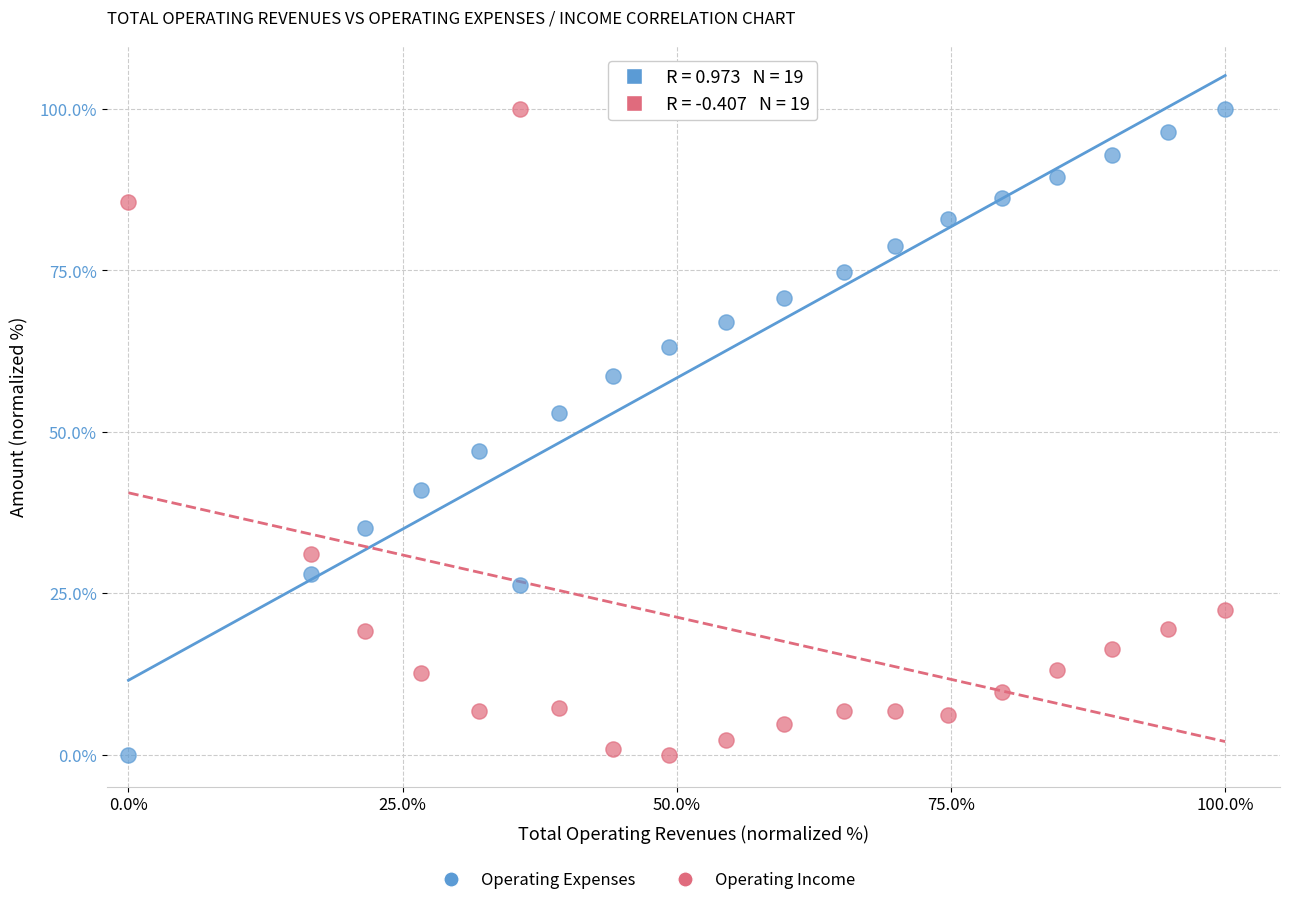

Across all data points, what is the range of Y values (max minus min)?

100.0